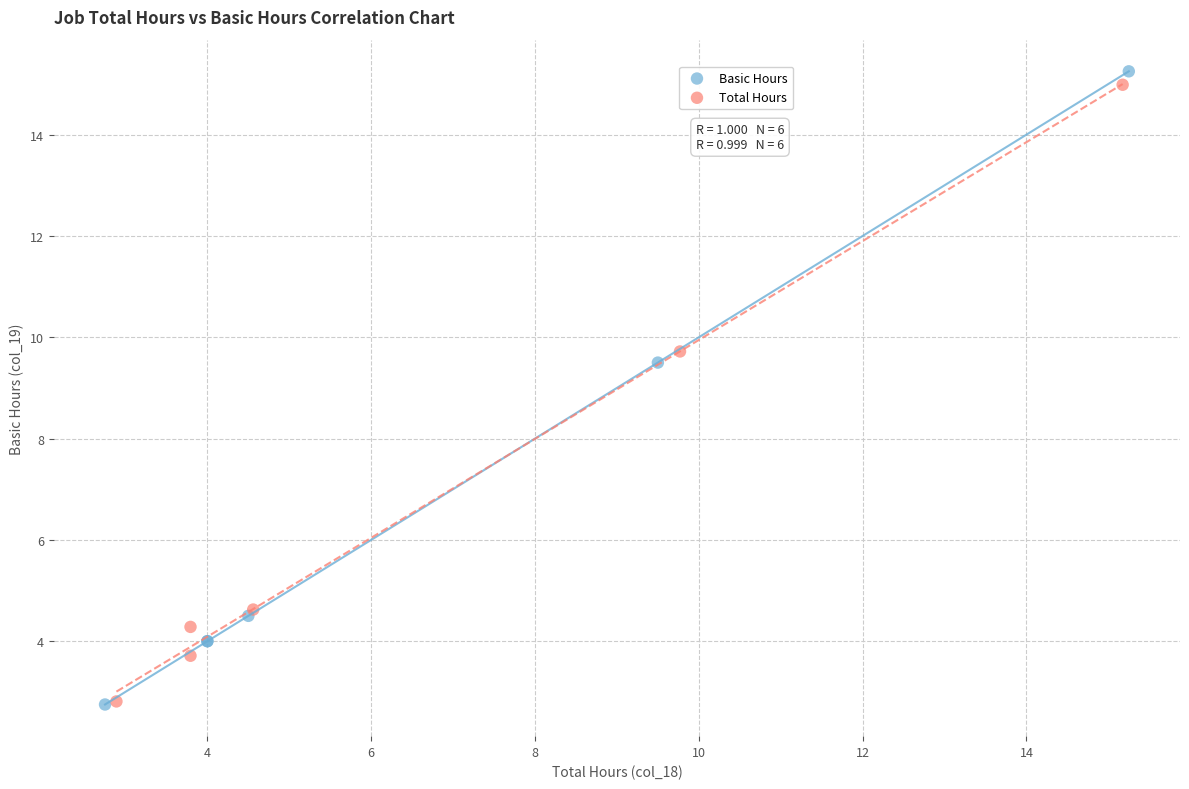

Which series reaches the maximum Y coordinate?

Basic Hours